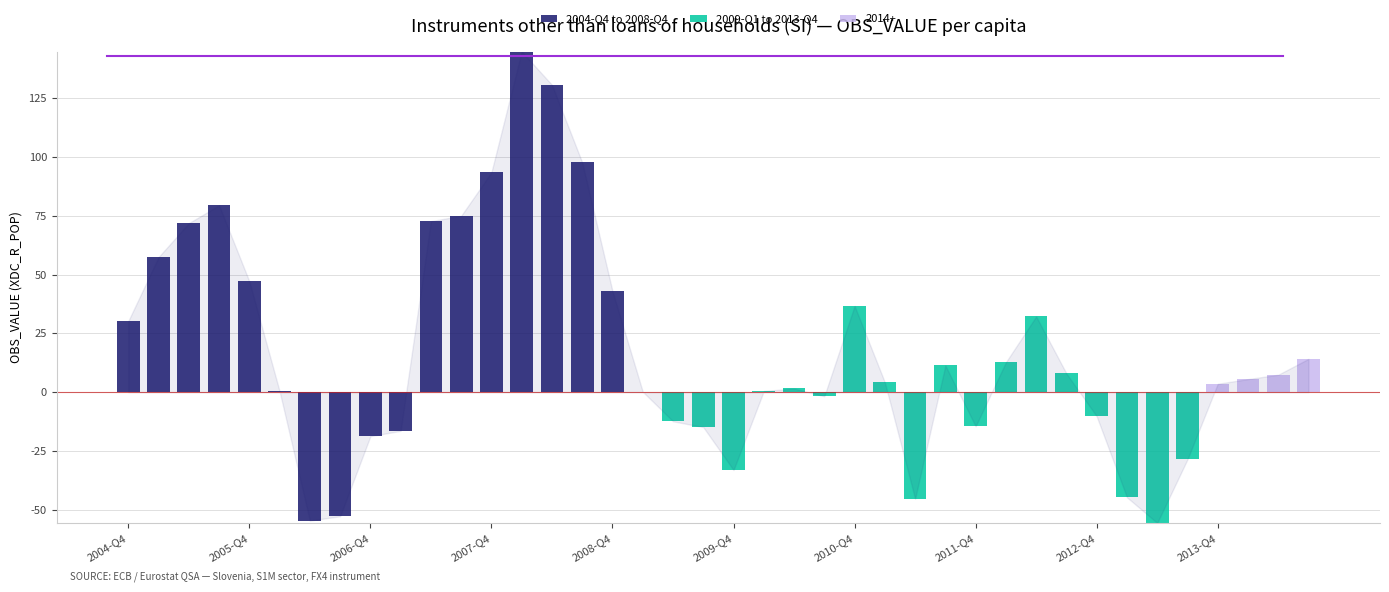

Between 2012-Q4 and 38, which series saw the biggest shift?

2004-Q4 to 2008-Q4